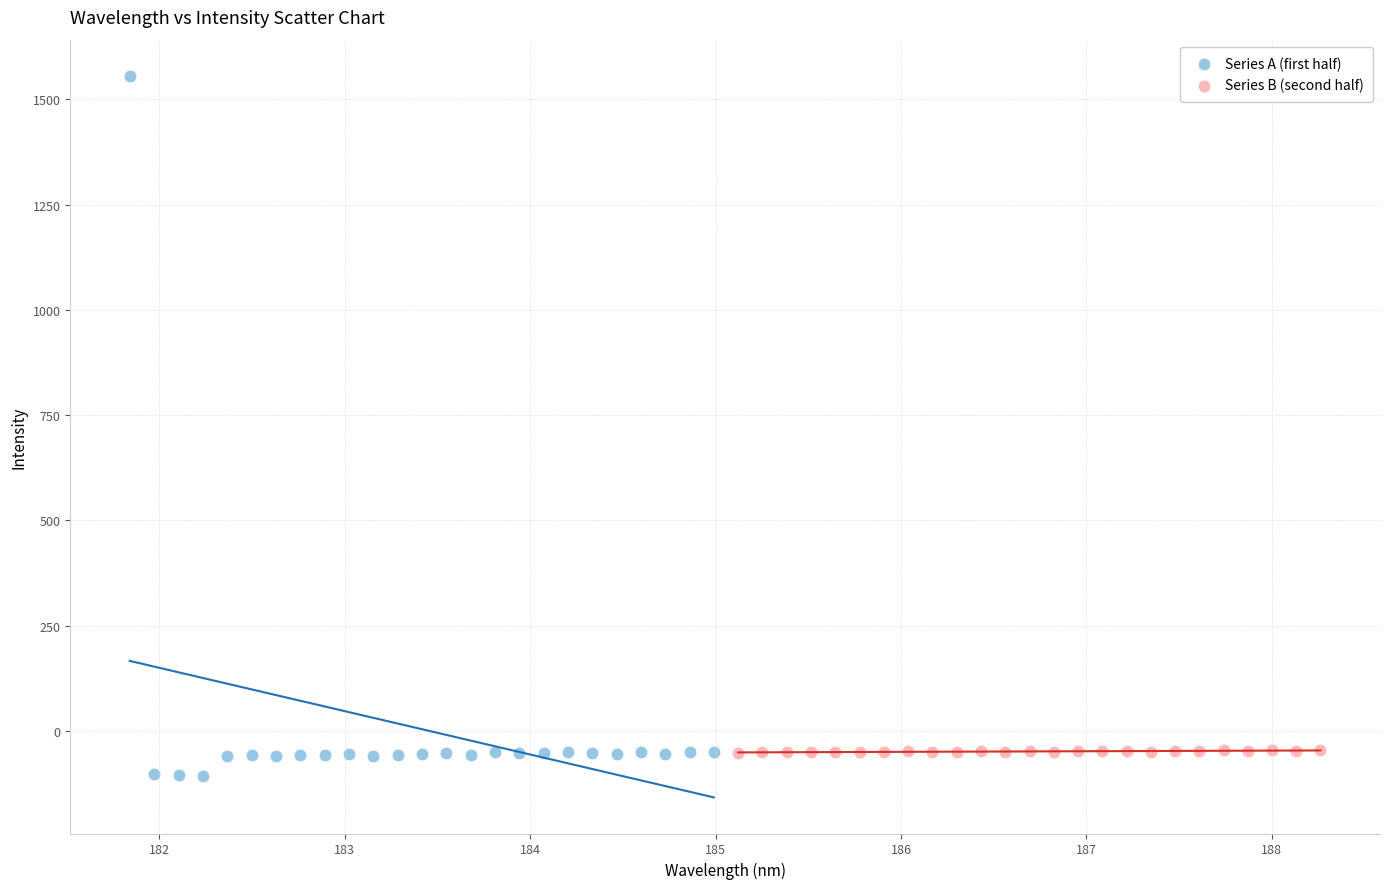

Which series has the largest Y range (max minus min)?

Series A (first half)